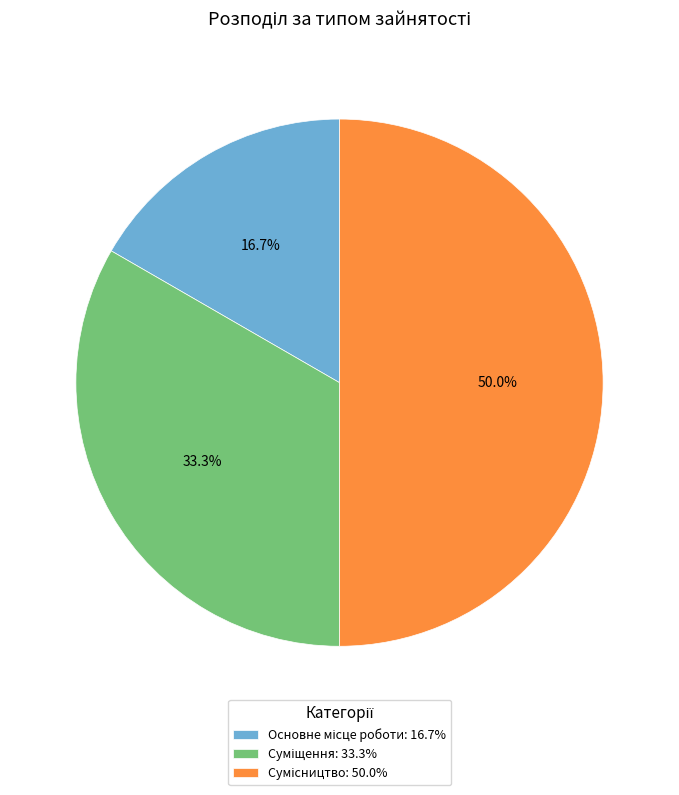

The Сумісництво slice represents 39% of the pie. True or false?

False